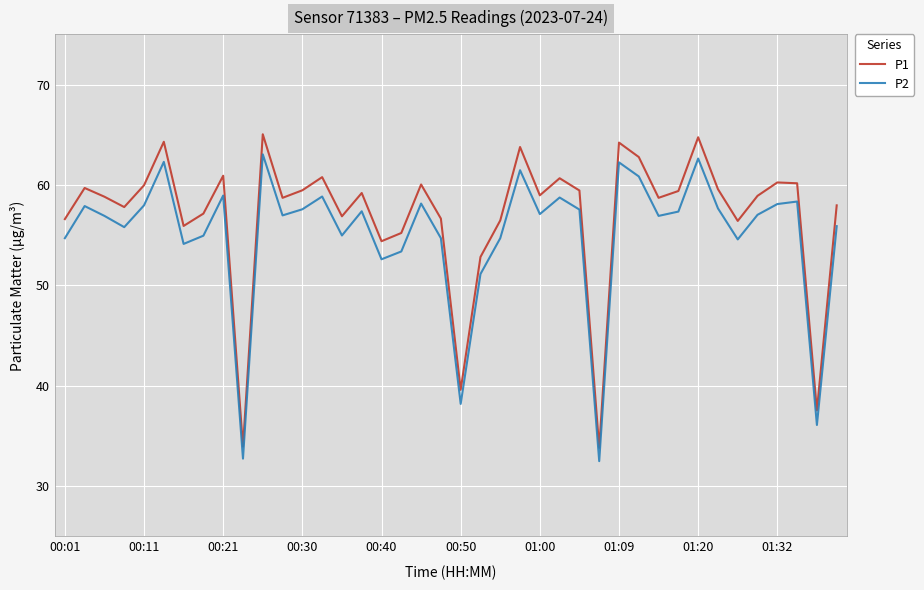

List the series in order of their peak value, highest first.

P1, P2